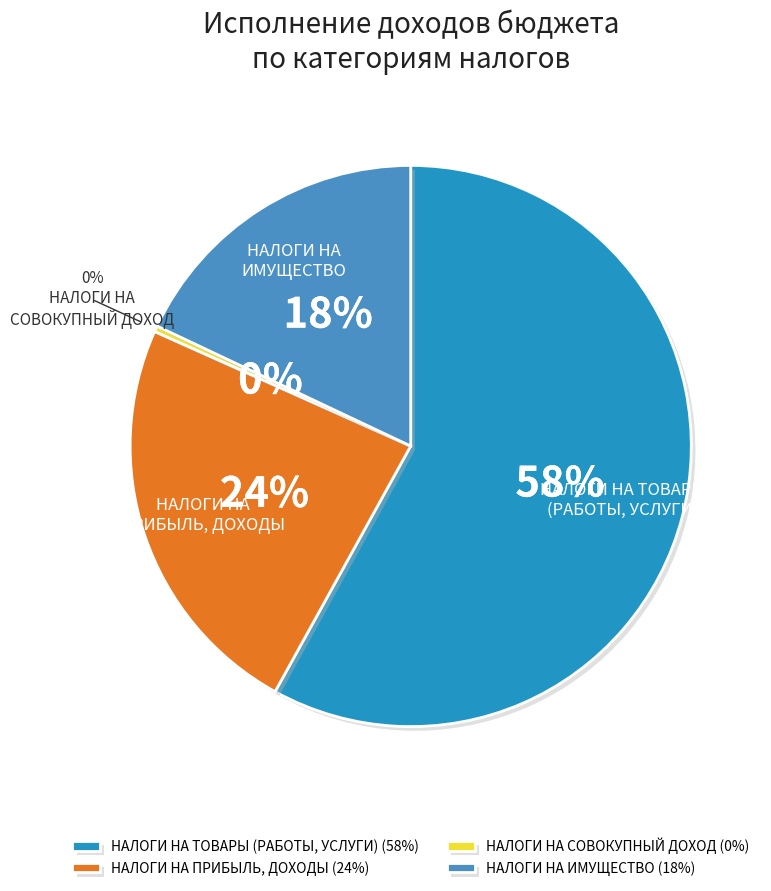

Is НАЛОГИ НА ТОВАРЫ
(РАБОТЫ, УСЛУГИ) the majority of the pie?

Yes